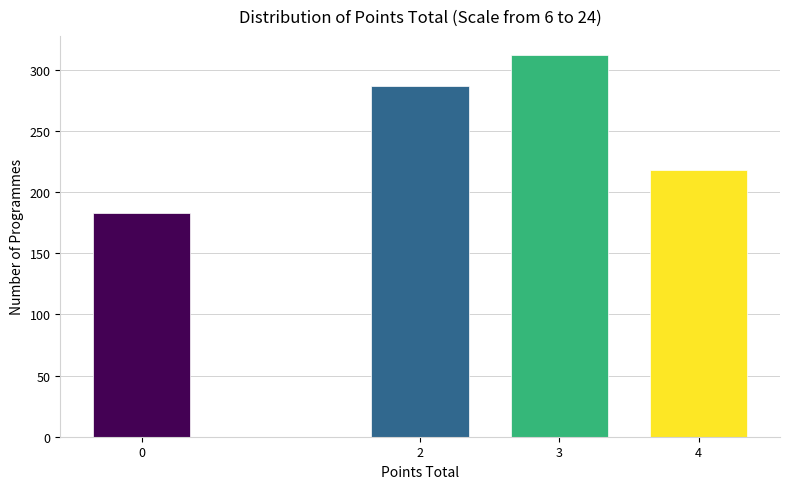

Reading right to left, what are all the values shown in this chart?

4=218	3=312	2=287	0=183